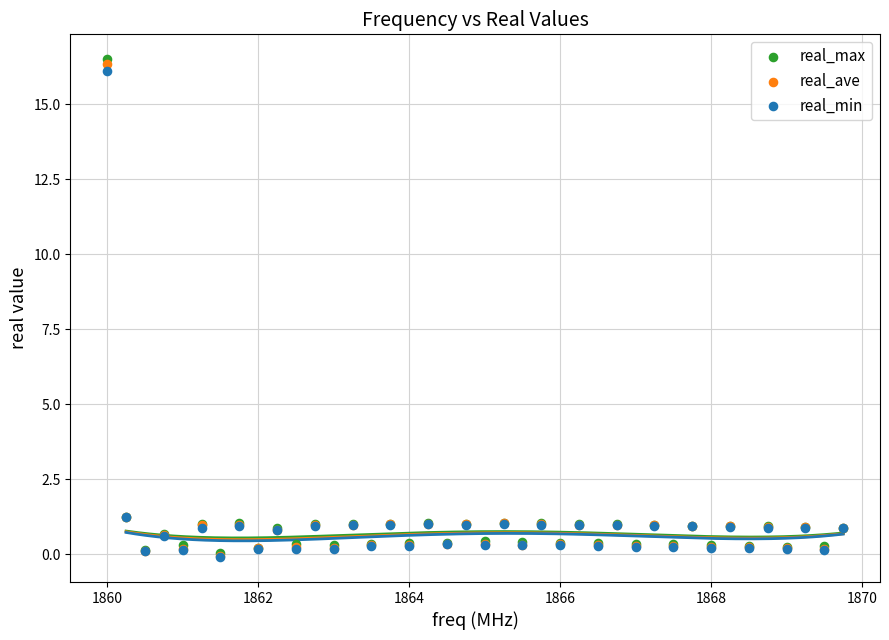

Which series reaches the maximum Y coordinate?

real_max